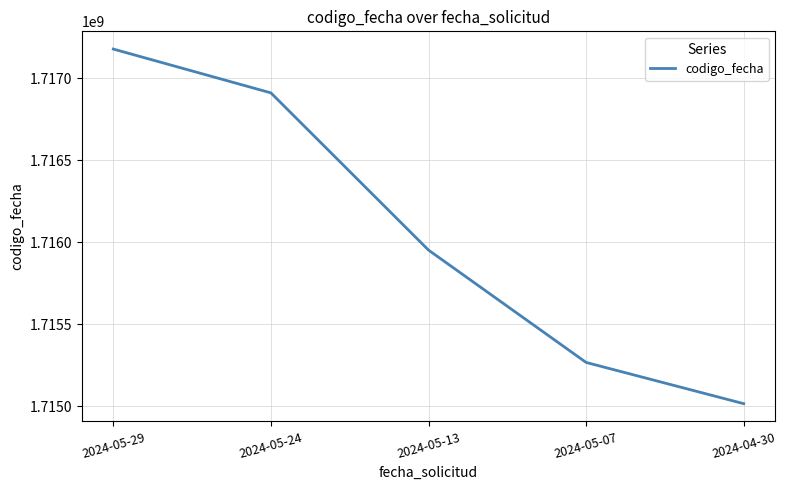

What is the sum of the values at 2024-05-29 and 2024-05-24?

3434087611